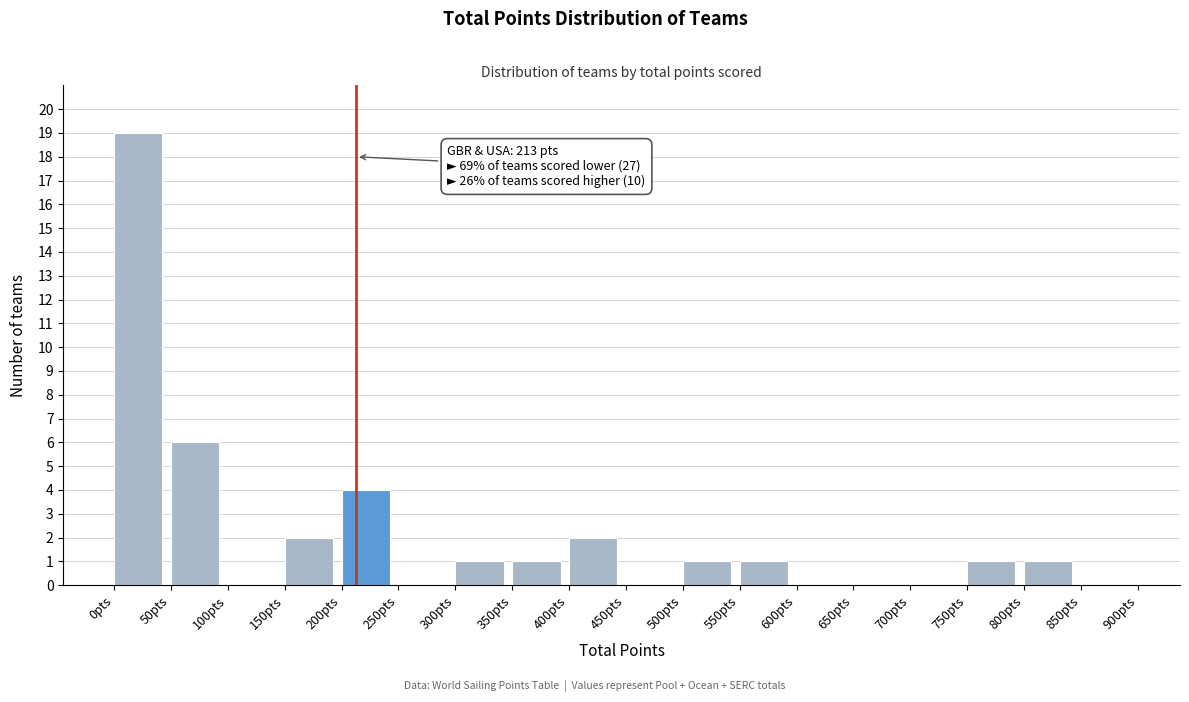

Which range on the x-axis has the tallest bar?

0 to 50